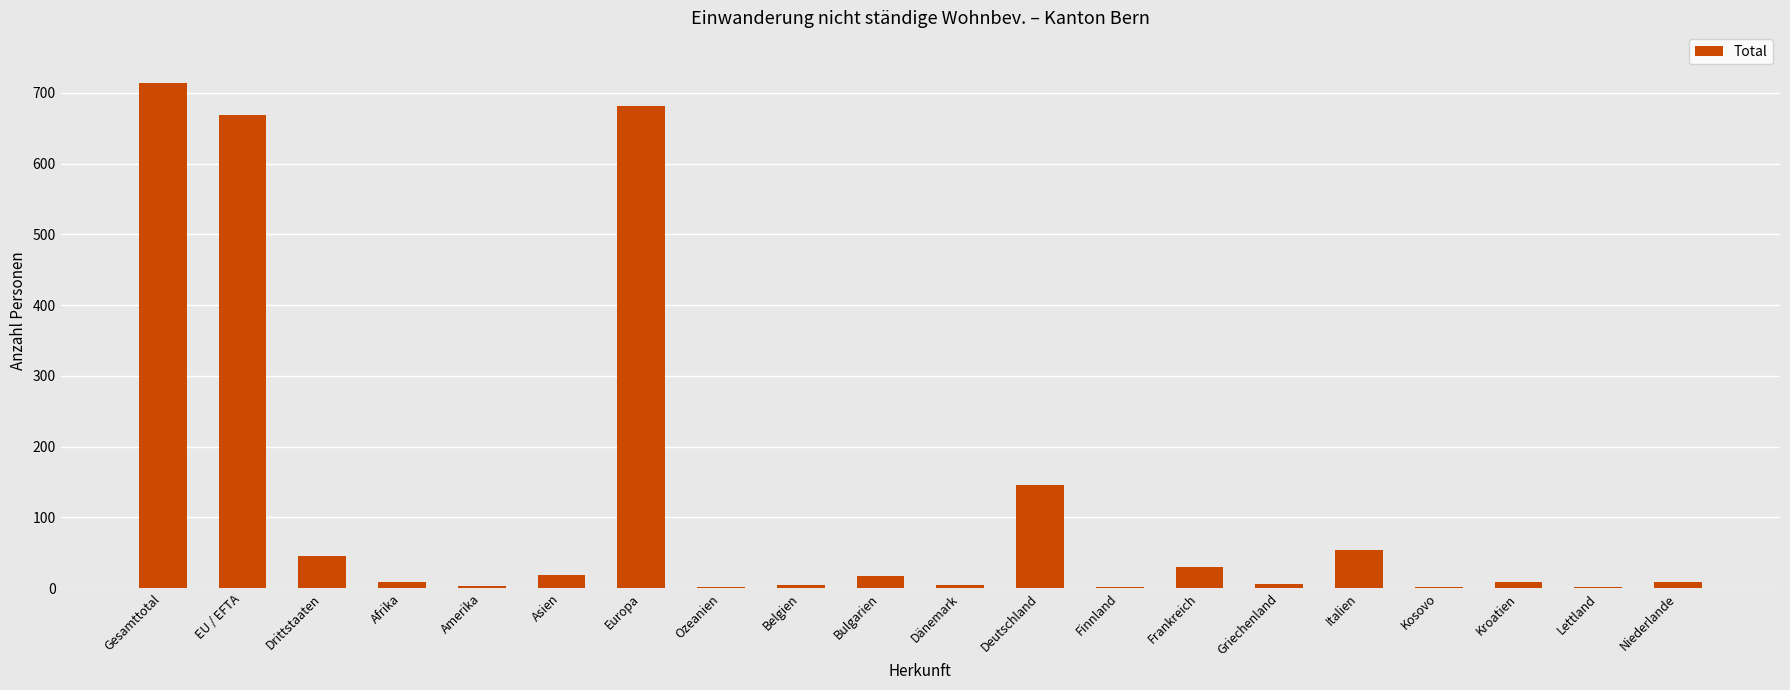

Which label corresponds to the largest value in the chart?

Gesamttotal